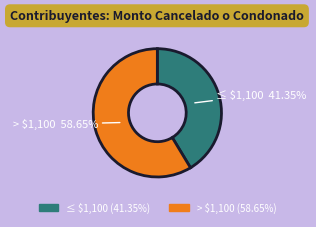

Does any single category account for the majority?

Yes